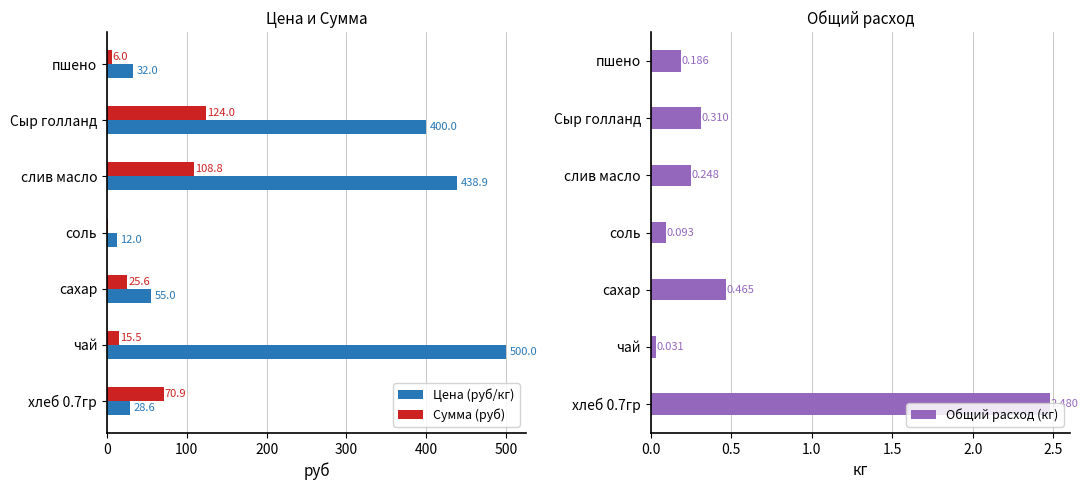

True or false: Цена (руб/кг) has a value of 132.4 at слив масло.

False